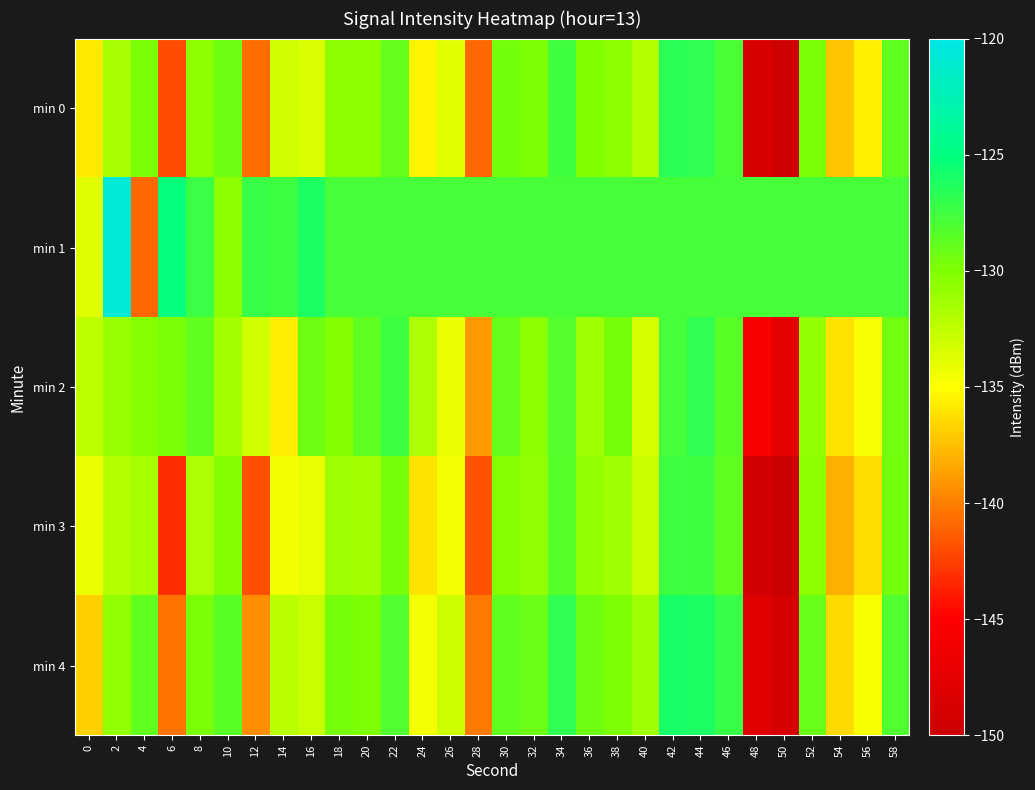

Reading right to left, extract all data points from this chart.

min 0: 58=-128.9	56=-135.6	54=-137.3	52=-129.8	50=-149.5	48=-148.6	46=-128.0	44=-126.9	42=-126.6	40=-132.0	38=-130.6	36=-130.0	34=-127.6	32=-129.9	30=-129.5	28=-141.0	26=-133.9	24=-135.4	22=-129.0	20=-130.7	18=-130.5	16=-133.5	14=-133.1	12=-140.7	10=-129.3	8=-130.6	6=-142.0	4=-129.8	2=-131.5	0=-135.7
min 1: 58=-127.8	56=-127.8	54=-127.8	52=-127.8	50=-127.8	48=-127.8	46=-127.8	44=-127.8	42=-127.8	40=-127.8	38=-127.8	36=-127.8	34=-127.8	32=-127.8	30=-127.8	28=-127.8	26=-127.8	24=-127.8	22=-127.8	20=-127.8	18=-127.8	16=-126.2	14=-127.4	12=-127.2	10=-130.5	8=-127.3	6=-125.2	4=-141.0	2=-120.7	0=-133.7
min 2: 58=-129.4	56=-134.7	54=-136.1	52=-130.8	50=-147.2	48=-145.3	46=-128.5	44=-126.9	42=-127.8	40=-133.4	38=-129.7	36=-131.2	34=-128.3	32=-130.5	30=-129.0	28=-138.9	26=-134.2	24=-131.8	22=-127.5	20=-128.7	18=-130.1	16=-129.3	14=-135.6	12=-133.2	10=-131.4	8=-128.9	6=-129.8	4=-130.2	2=-131.0	0=-132.5
min 3: 58=-129.6	56=-136.3	54=-138.1	52=-130.5	50=-150.2	48=-149.3	46=-128.7	44=-127.6	42=-127.4	40=-132.8	38=-131.3	36=-130.7	34=-128.4	32=-130.7	30=-130.2	28=-141.7	26=-134.6	24=-136.1	22=-129.7	20=-131.4	18=-131.2	16=-134.1	14=-134.5	12=-141.9	10=-130.1	8=-131.8	6=-143.2	4=-131.5	2=-132.1	0=-134.2
min 4: 58=-128.1	56=-134.8	54=-136.5	52=-129.1	50=-148.9	48=-147.8	46=-127.2	44=-126.1	42=-125.9	40=-131.3	38=-129.9	36=-129.3	34=-126.9	32=-129.2	30=-128.8	28=-140.2	26=-133.1	24=-134.6	22=-128.2	20=-129.9	18=-129.7	16=-132.8	14=-132.3	12=-139.4	10=-128.5	8=-129.8	6=-140.5	4=-128.9	2=-130.7	0=-136.8